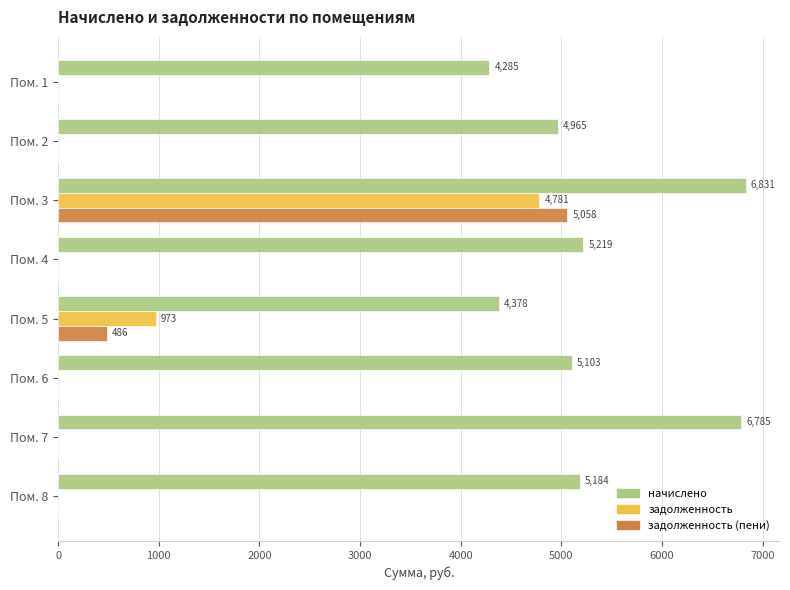

Which series has the largest range (max minus min)?

задолженность (пени)